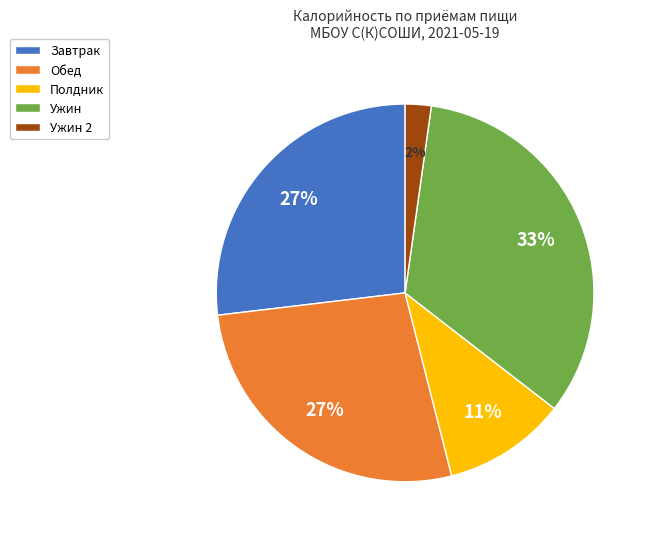

Between Полдник and Обед, which is larger?

Обед